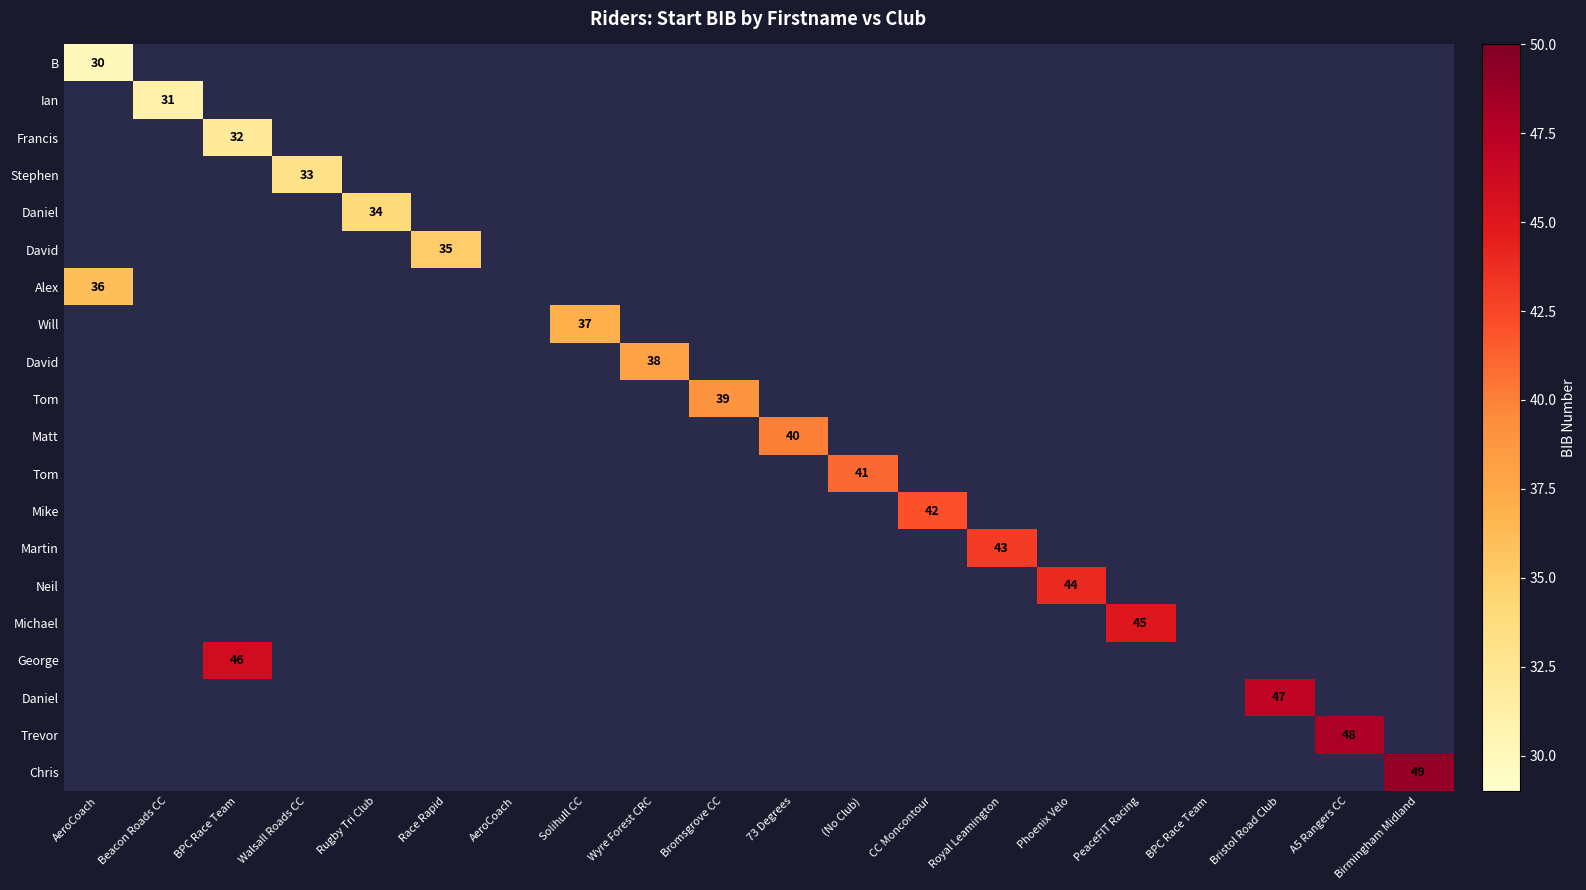

How many categories are shown in the chart?

20